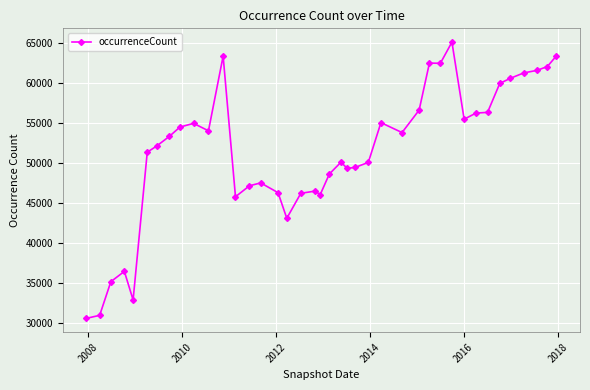

True or false: the data has more than 0 interior local peaks.

True